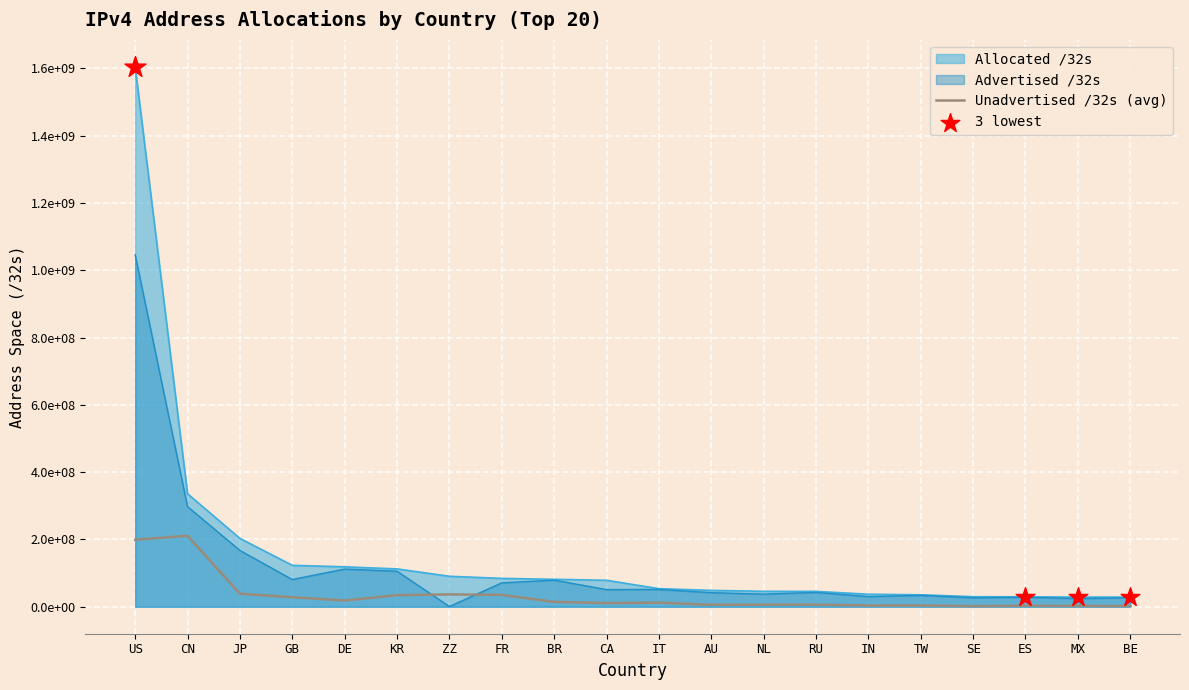

Which series has the widest spread of Y values?

Allocated /32s